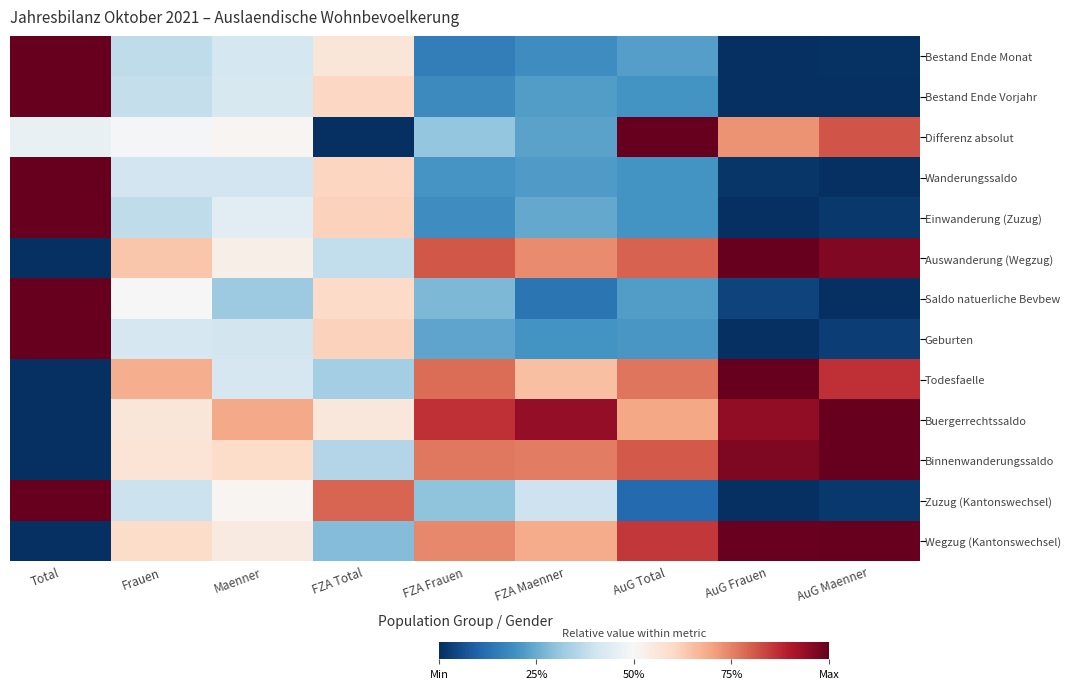

Count the number of categories in the chart.

9